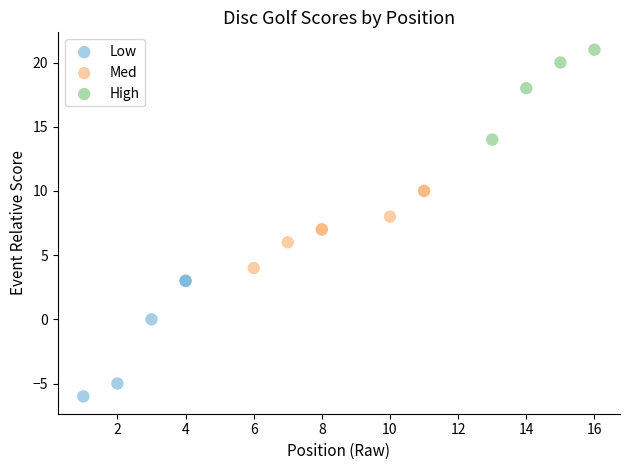

Which series reaches the minimum Y coordinate?

Low